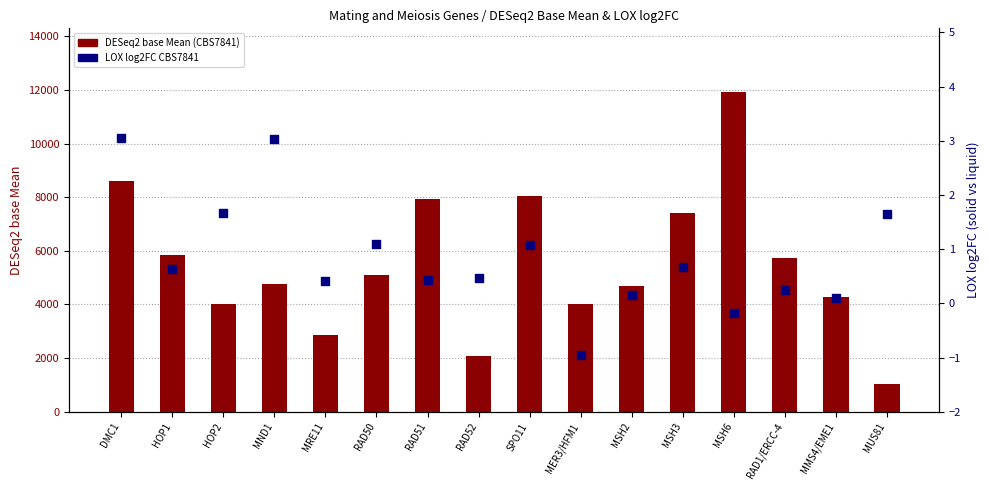

What is the total value across all series at RAD52?

2065.5